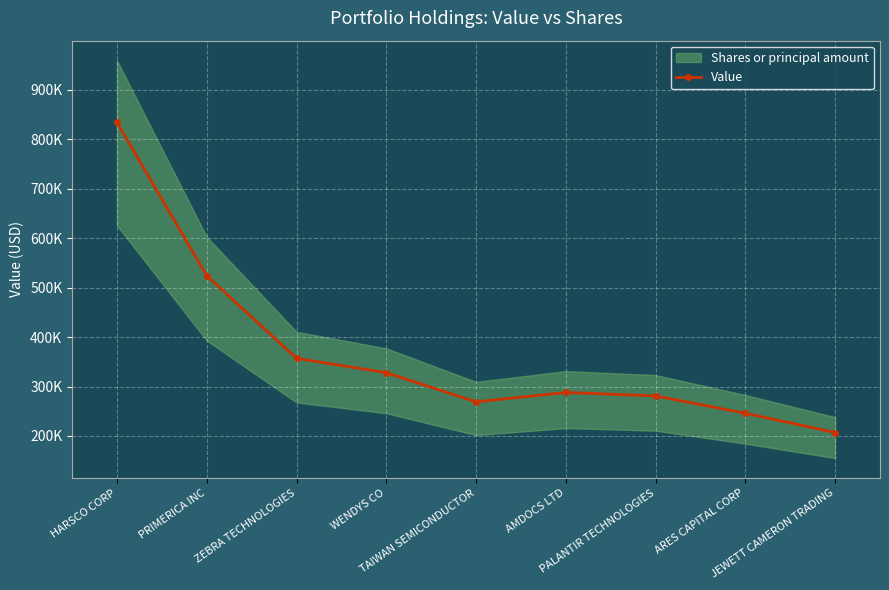

Where does the data first go above 288000?

HARSCO CORP